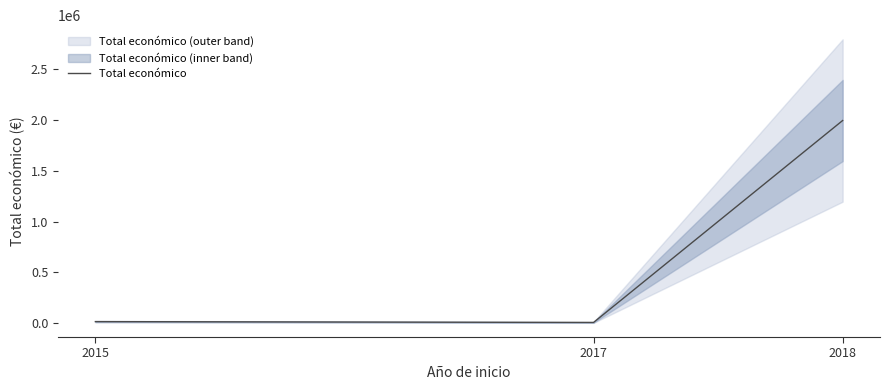

Reading right to left, transcribe all the data shown in this chart.

1990368	10000	18200